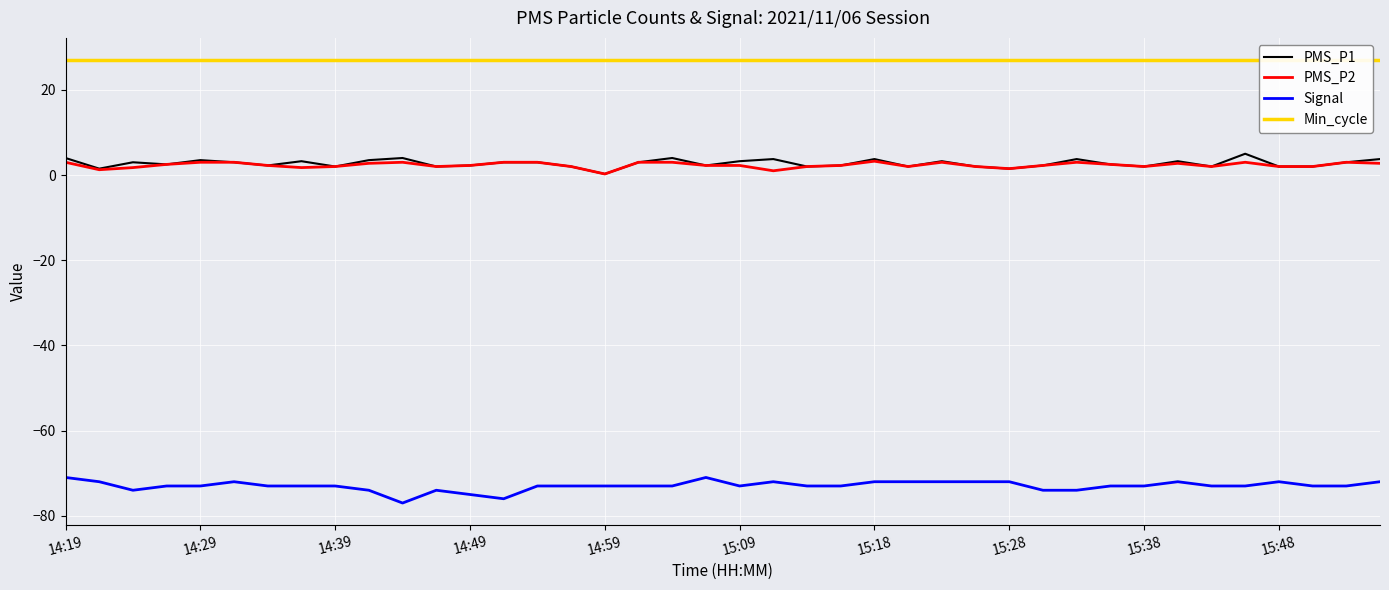

How many data points does each series have?

40